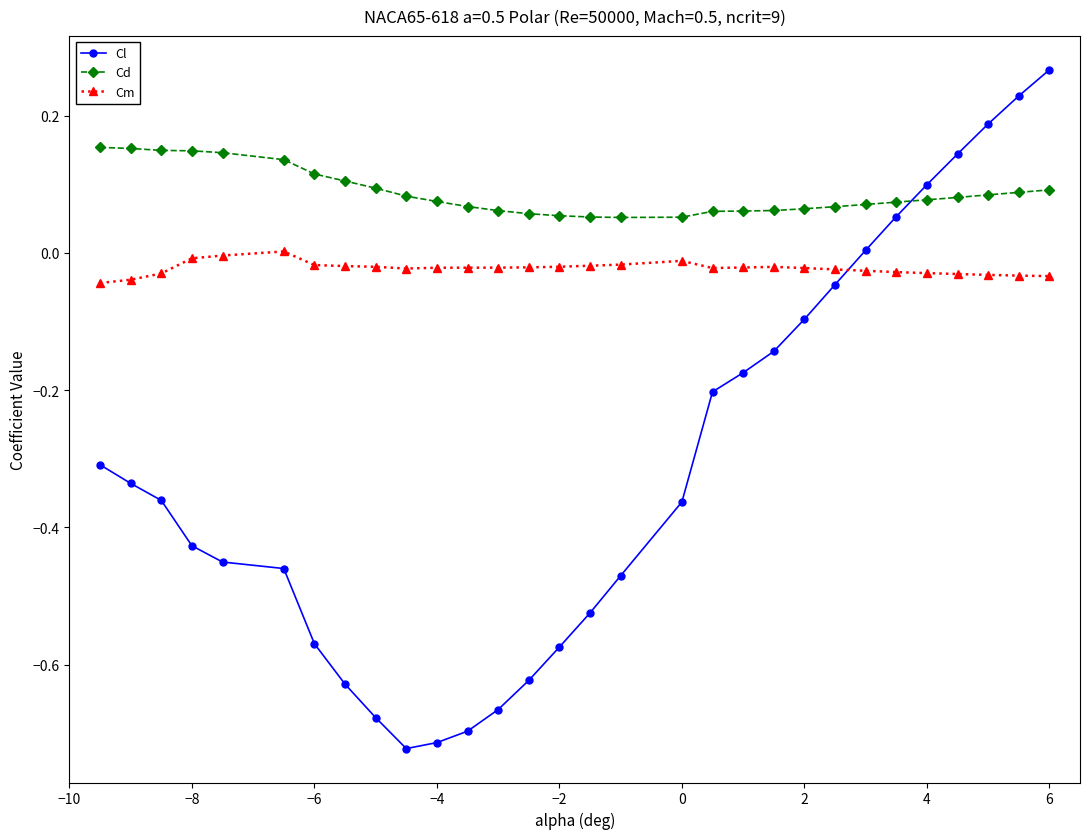

What is the sum of all Cd values?

2.6